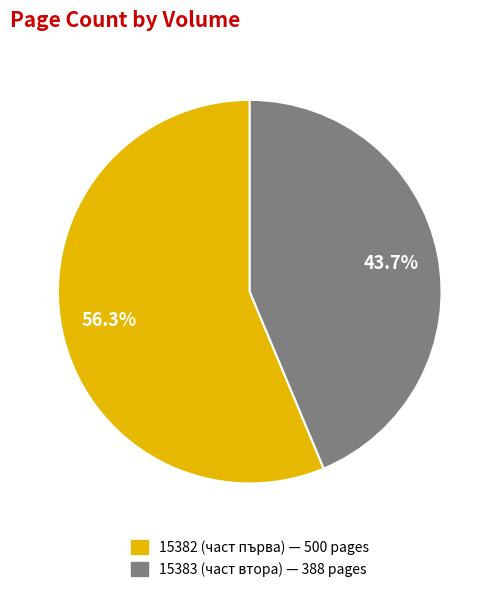

To the nearest percent, what is the difference between the 15382 (част първа) and 15383 (част втора) slice percentages?

13%